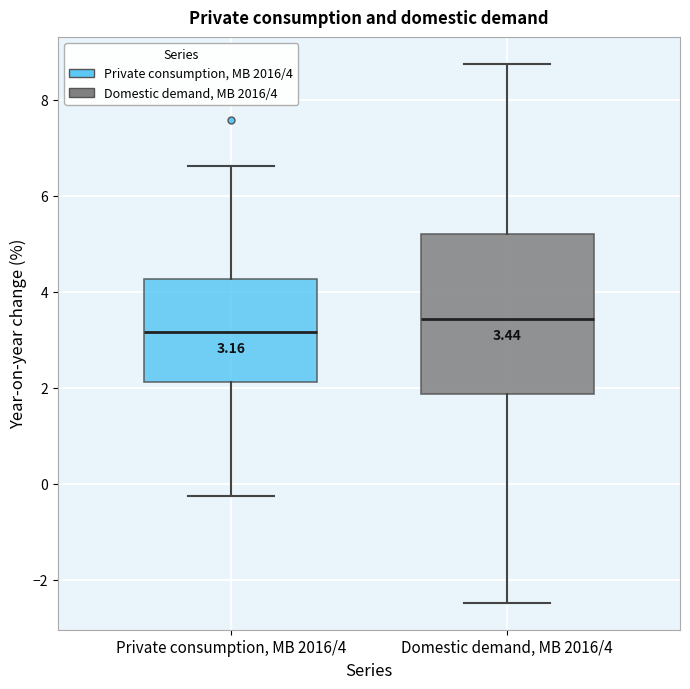

Which box's median line is the highest?

Domestic demand, MB 2016/4